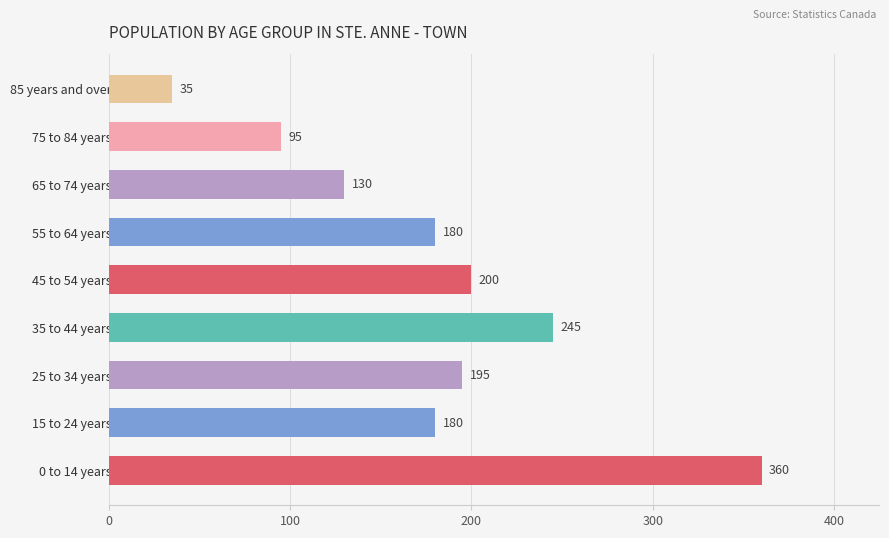

What is the sum of all values?

1620